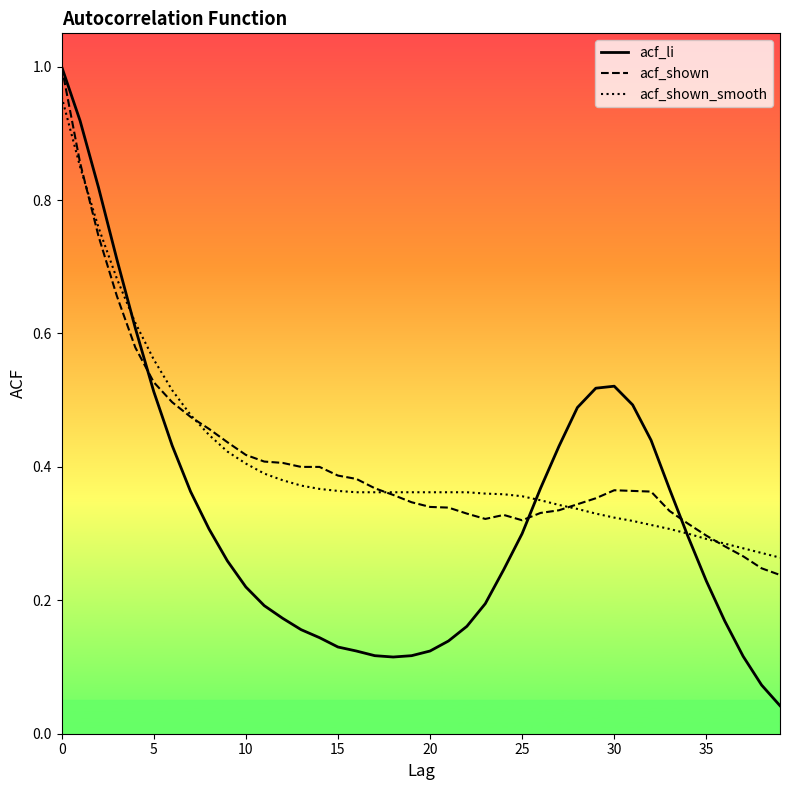

Which series has the widest spread of values?

acf_li